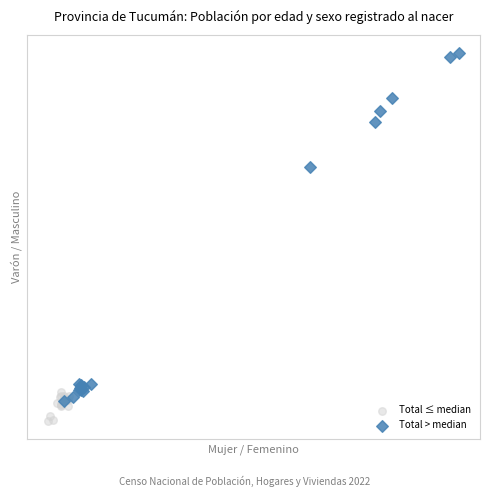

What are all the series names shown in the legend?

Total ≤ median, Total > median